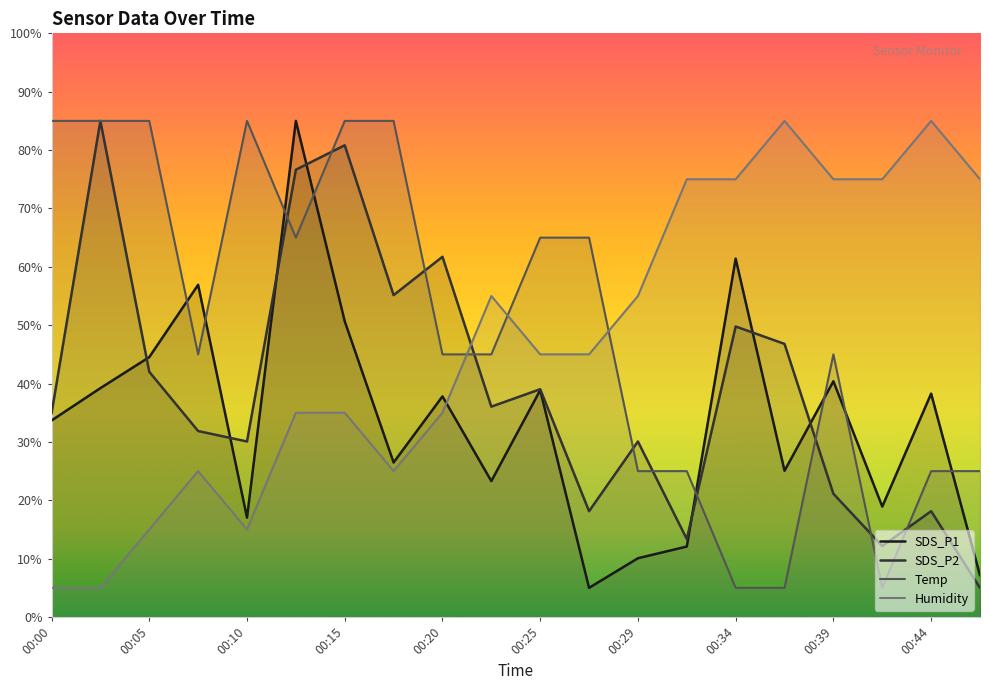

How many times do Humidity and SDS_P1 cross each other?

1